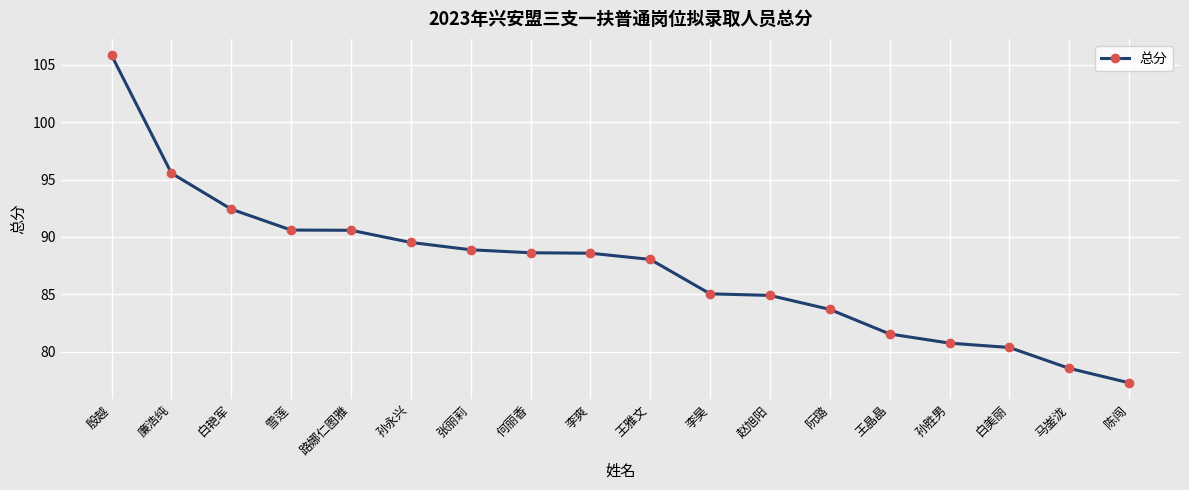

The chart shows a value of 23.7 at 何丽香. True or false?

False